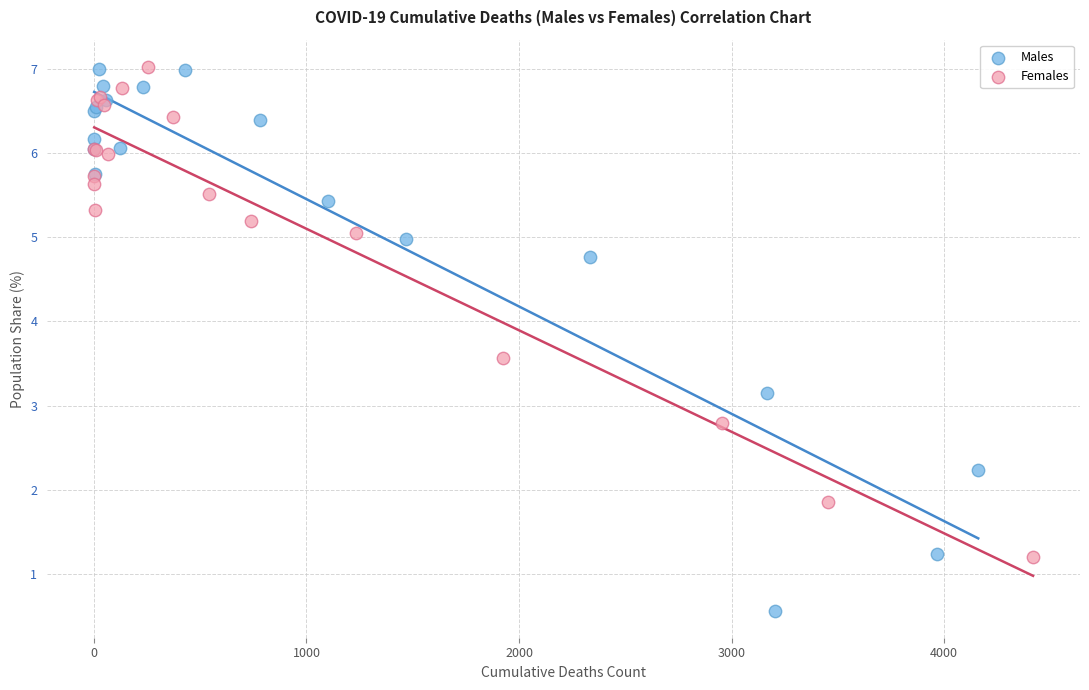

Which series reaches the minimum Y coordinate?

Males